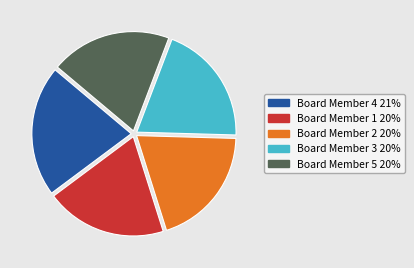

Is there a majority slice in this chart?

No